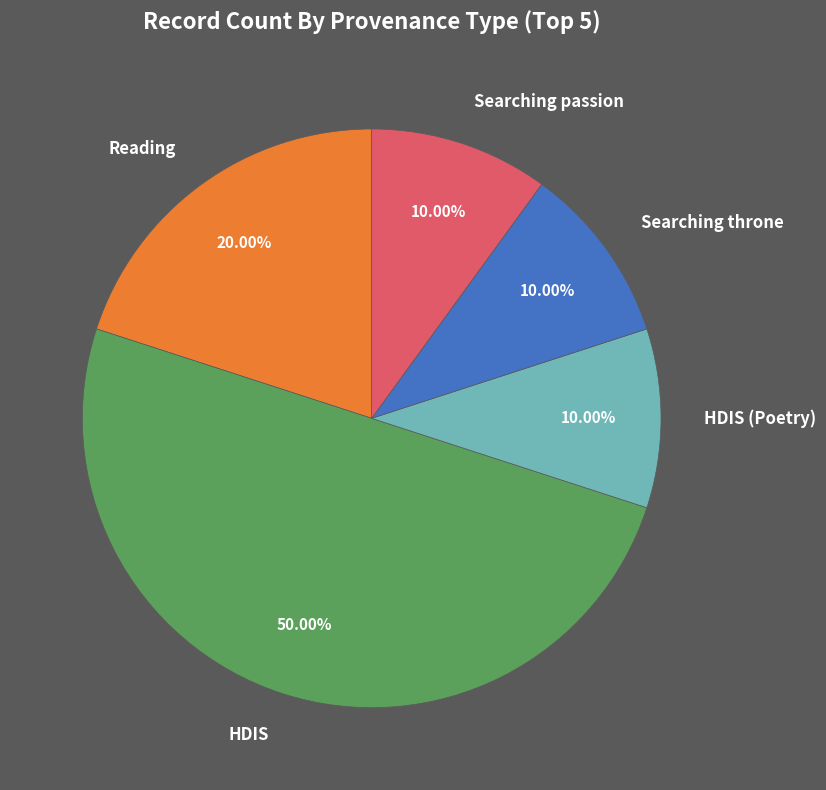

Is the sum of Searching throne and Searching passion greater than half?

No